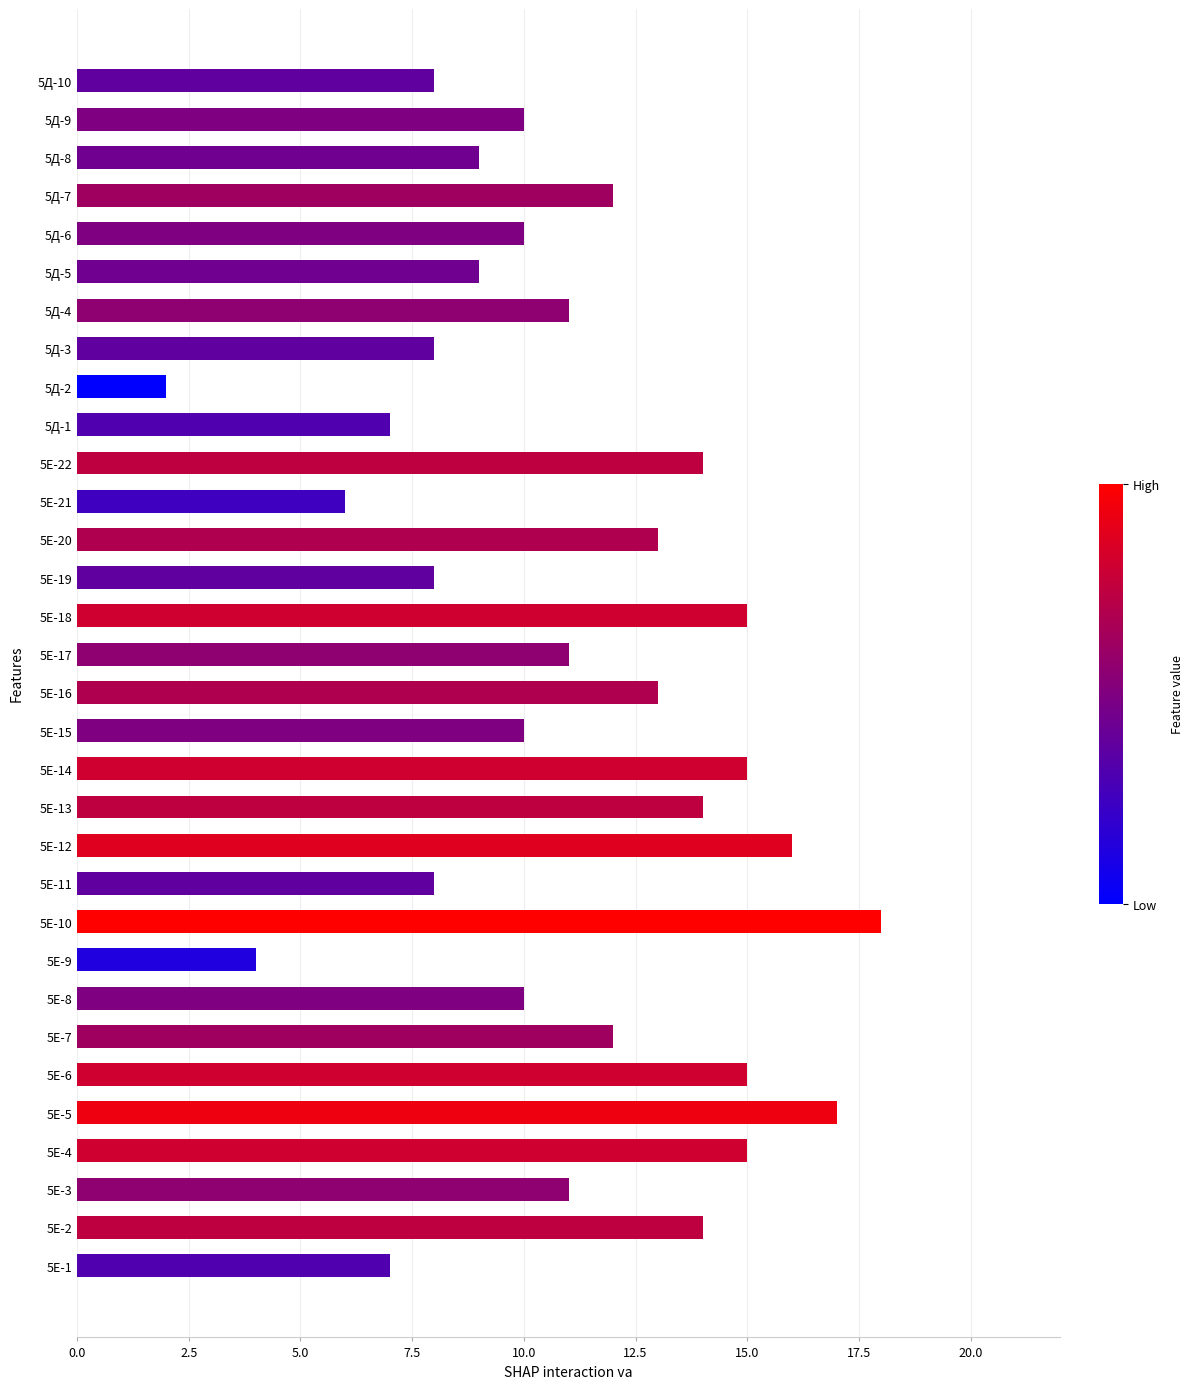

The value at 5Е-12 is 28. True or false?

False